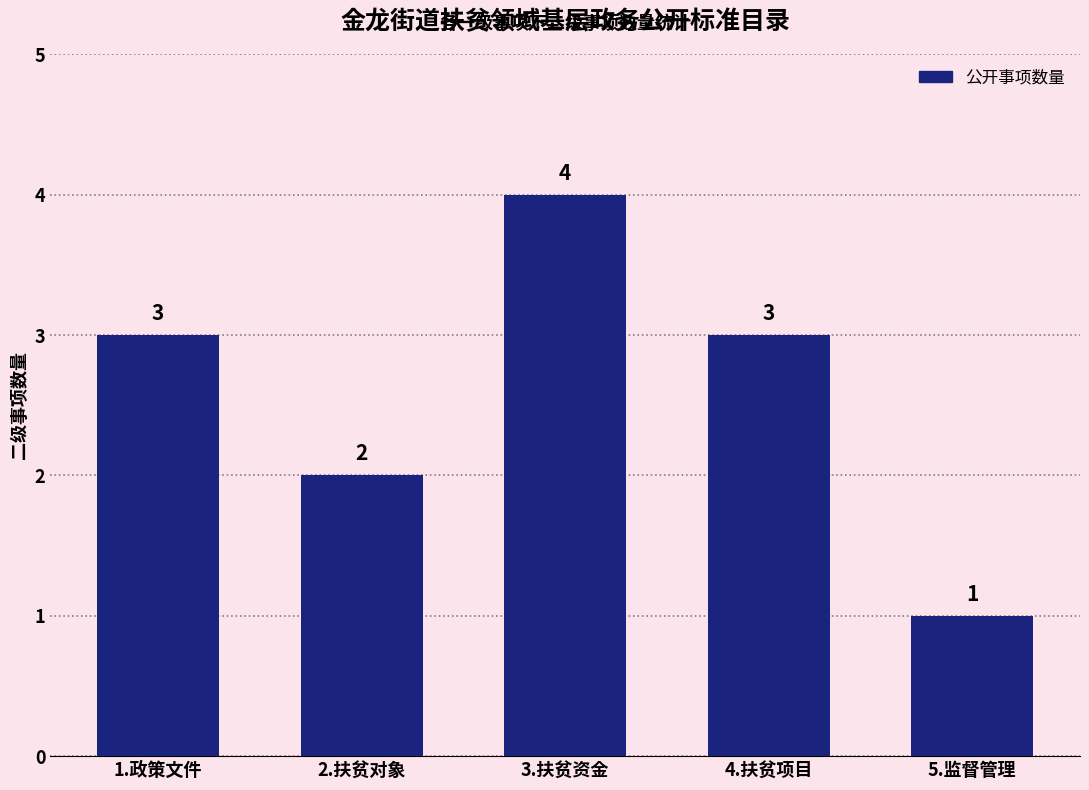

How many bars are there in total?

5